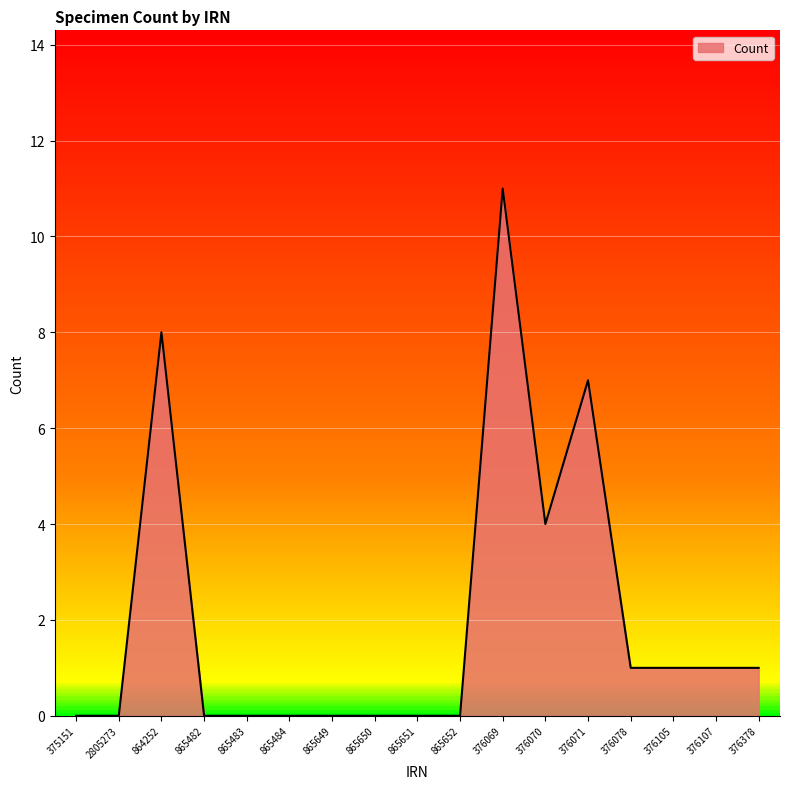

Reading right to left, extract all data points from this chart.

376378=1	376107=1	376105=1	376078=1	376071=7	376070=4	376069=11	865652=0	865651=0	865650=0	865649=0	865484=0	865483=0	865482=0	864252=8	2805273=0	375151=0